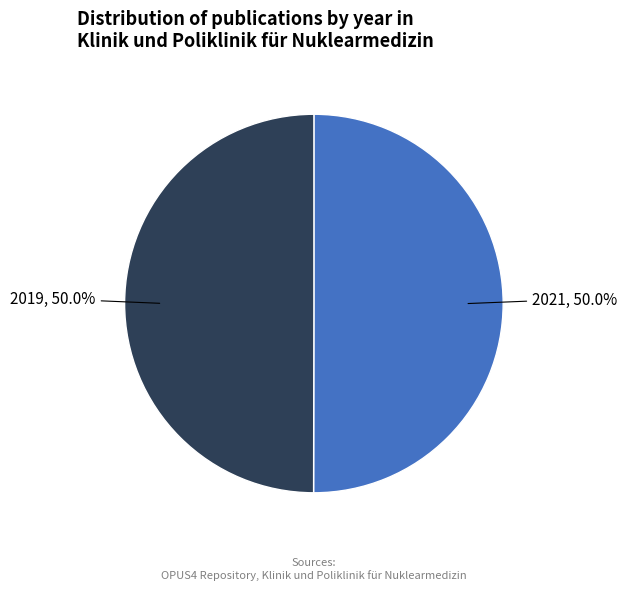

What is the ratio of the value at 2019, 50.0% to the value at 2021, 50.0%?

1.0